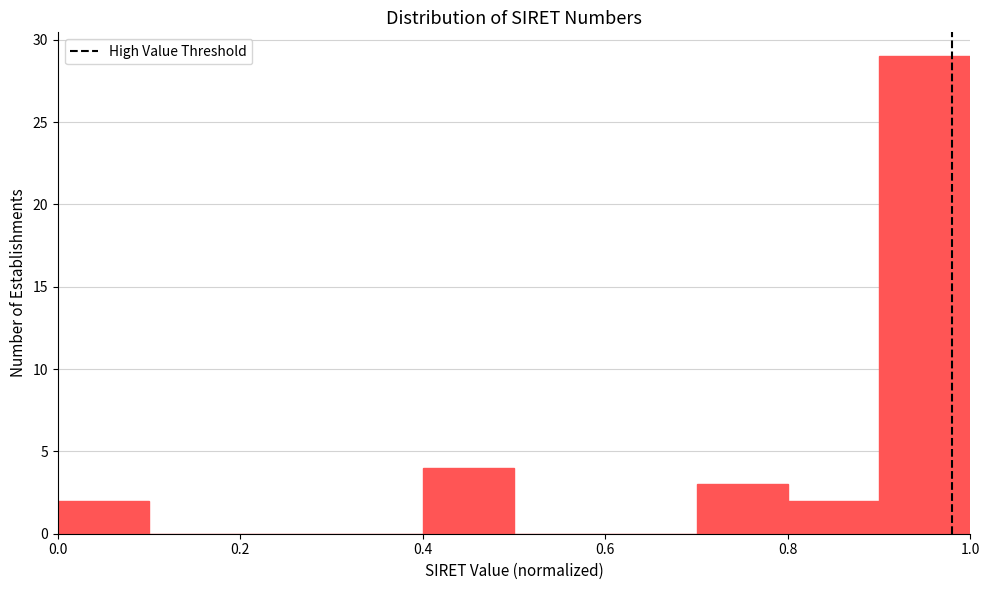

Which range on the x-axis has the tallest bar?

0.9 to 1.0